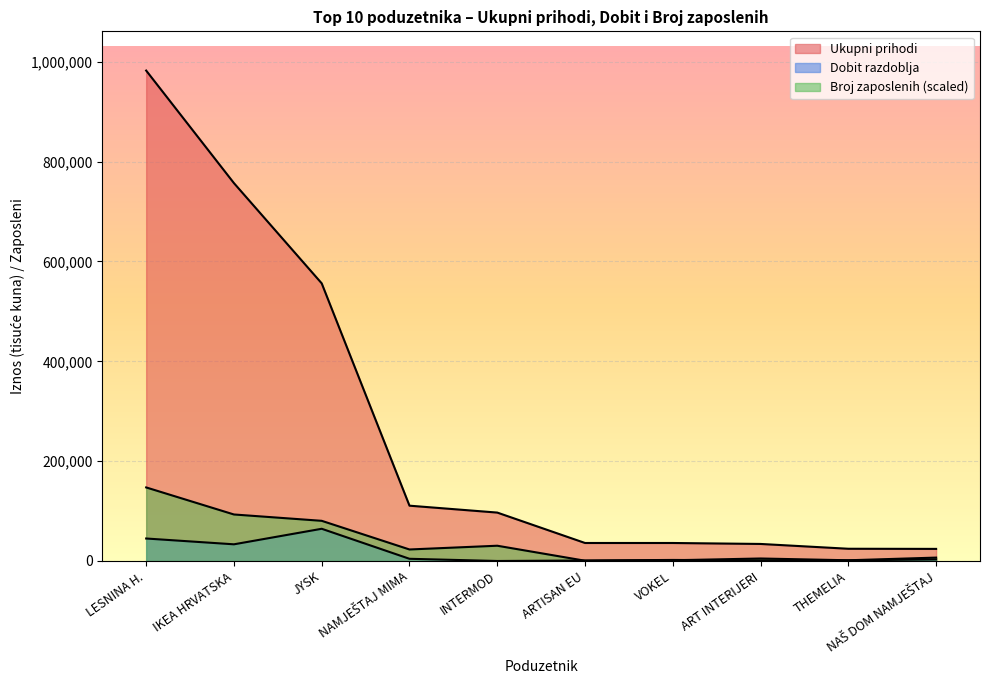

True or false: Broj zaposlenih has a value of 6795.5 at NAŠ DOM NAMJEŠTAJ.

True